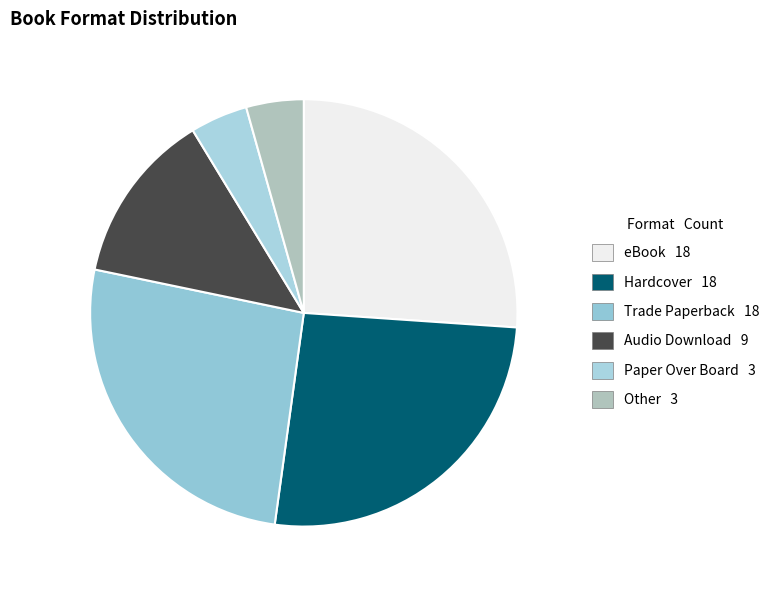

What is the largest slice in the pie chart?

eBook